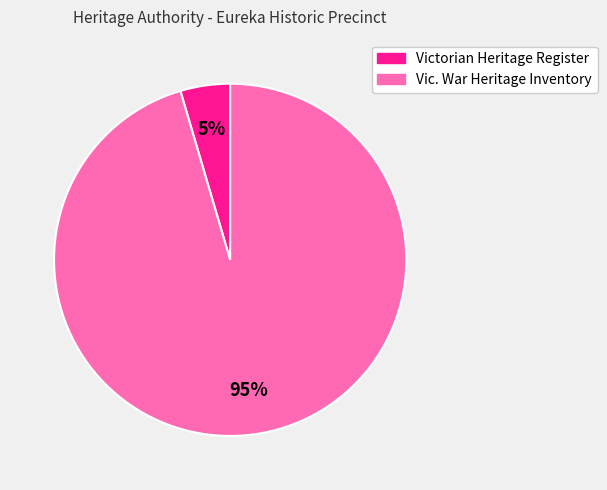

What is the largest slice in the pie chart?

Vic. War Heritage Inventory